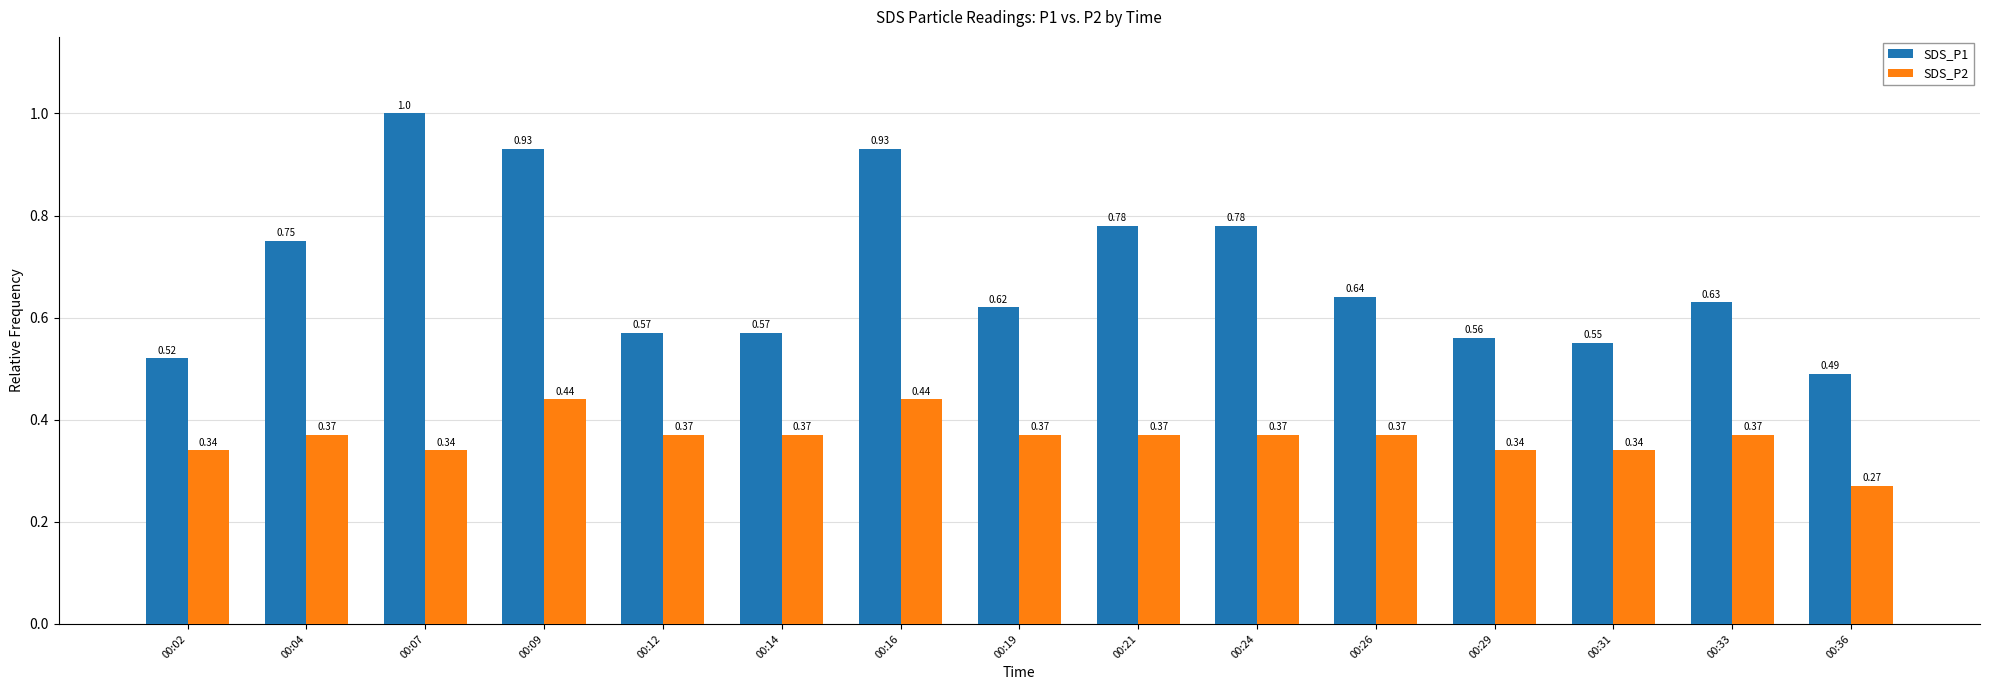

List the series in order of their overall mean, highest first.

SDS_P1, SDS_P2